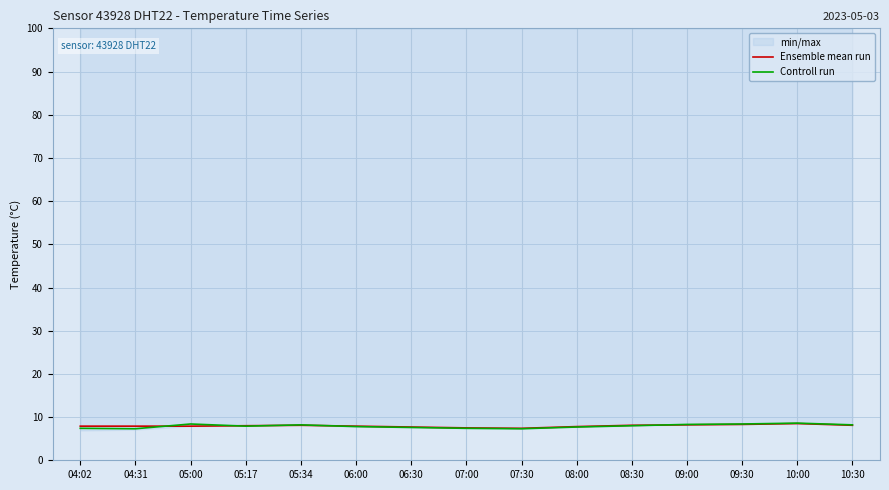

The value of Controll run at 07:00 is 12.5. True or false?

False